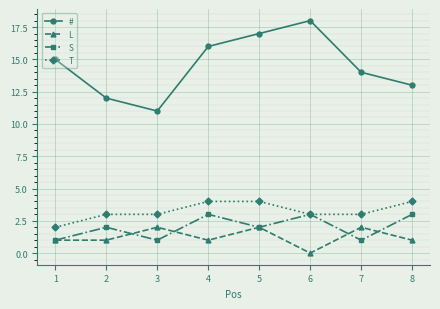

True or false: T and # cross at least once.

False